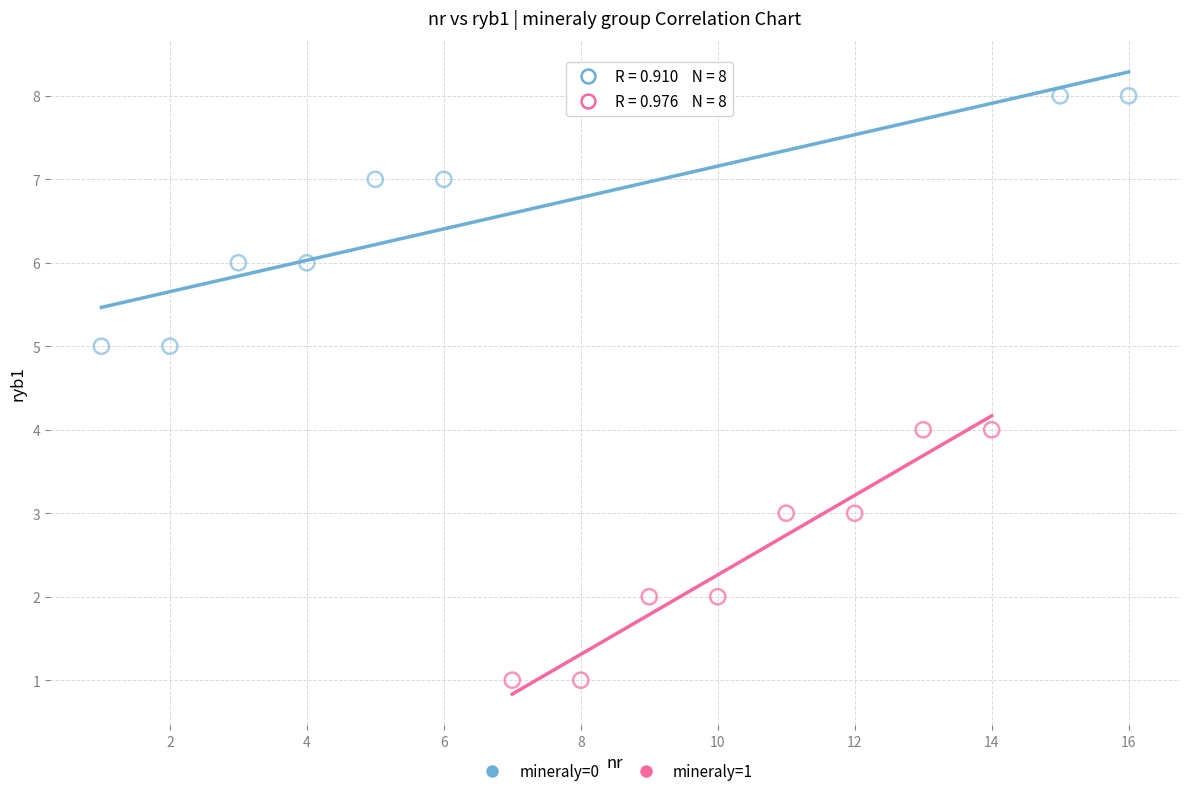

Which series reaches the minimum Y coordinate?

mineraly=1